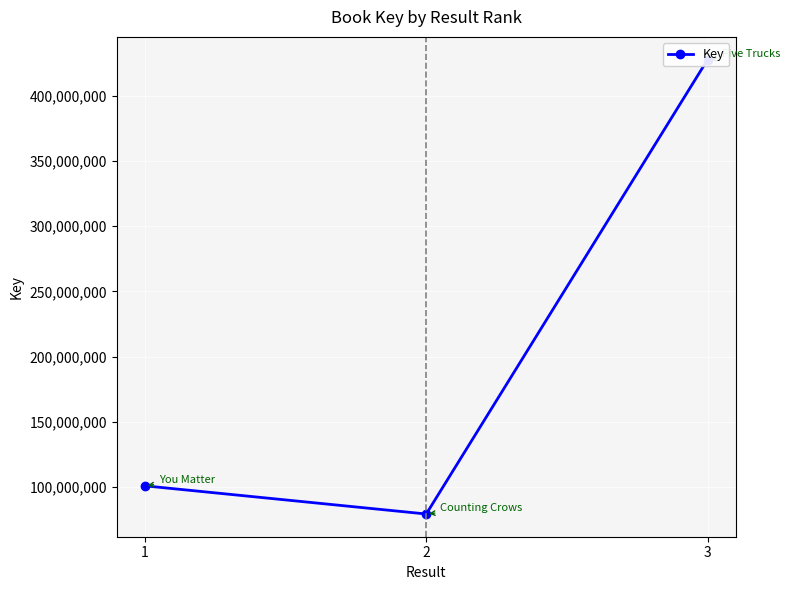

Is this an area chart (filled region under the line)?

No